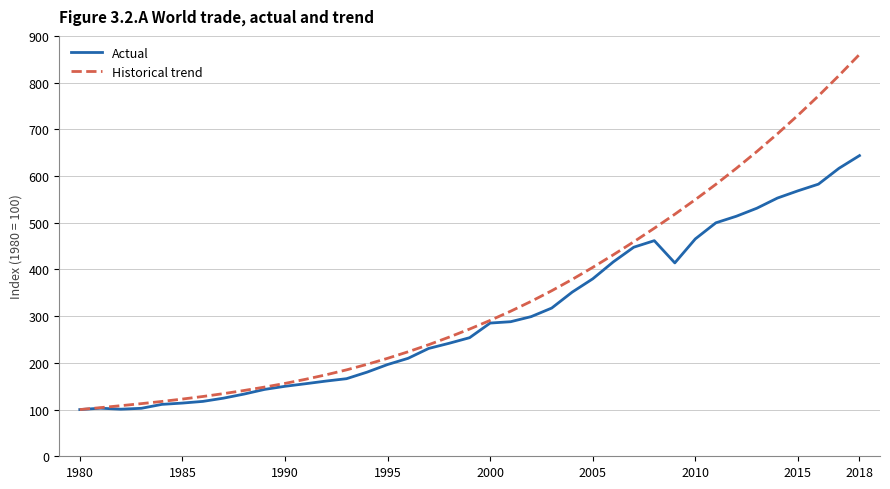

Which series has the largest range (max minus min)?

Historical trend